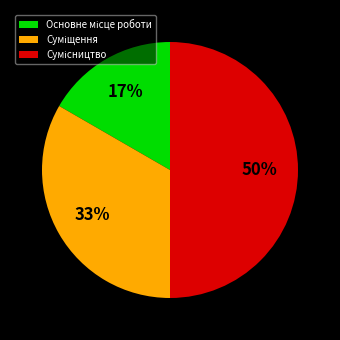

To the nearest percent, what is the difference between the largest and smallest slice percentages?

33%